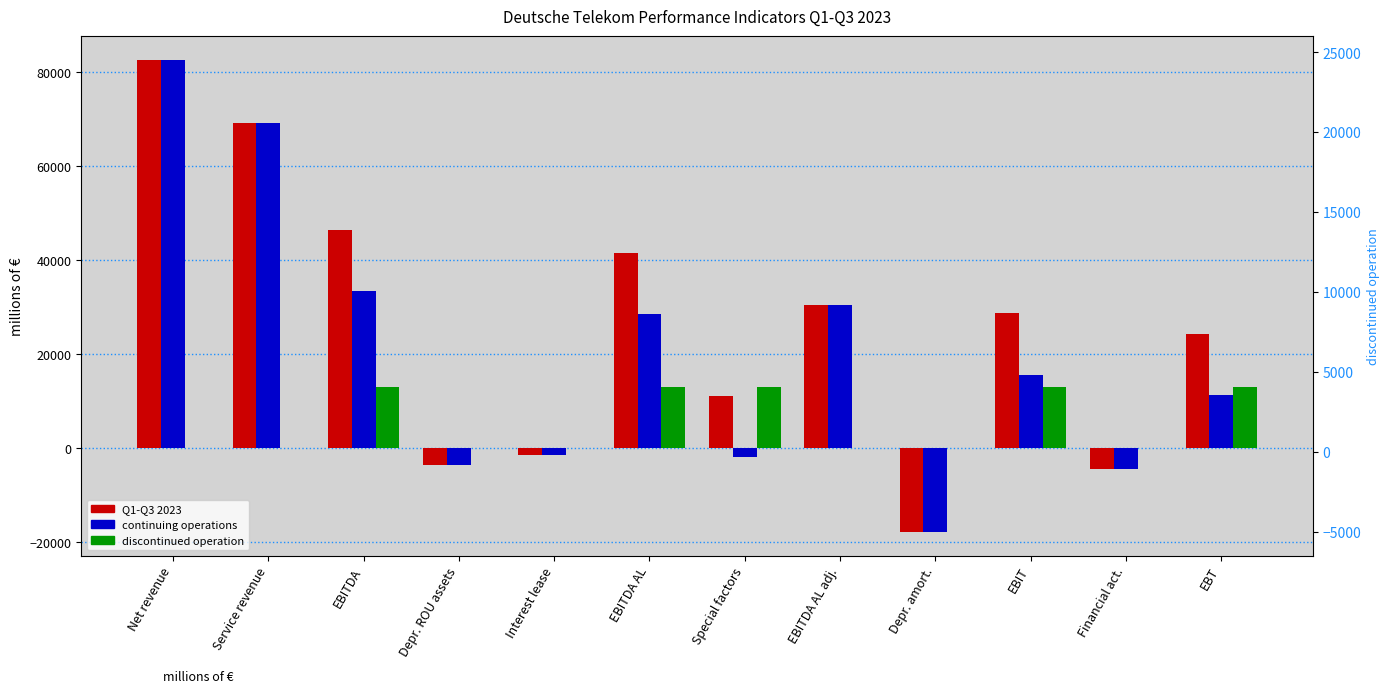

Are the bars grouped side by side (vs. stacked)?

Yes